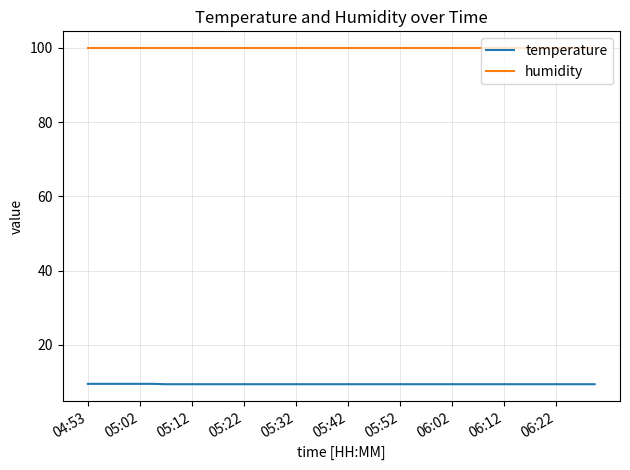

Rank the series by their maximum value, from lowest to highest.

temperature, humidity